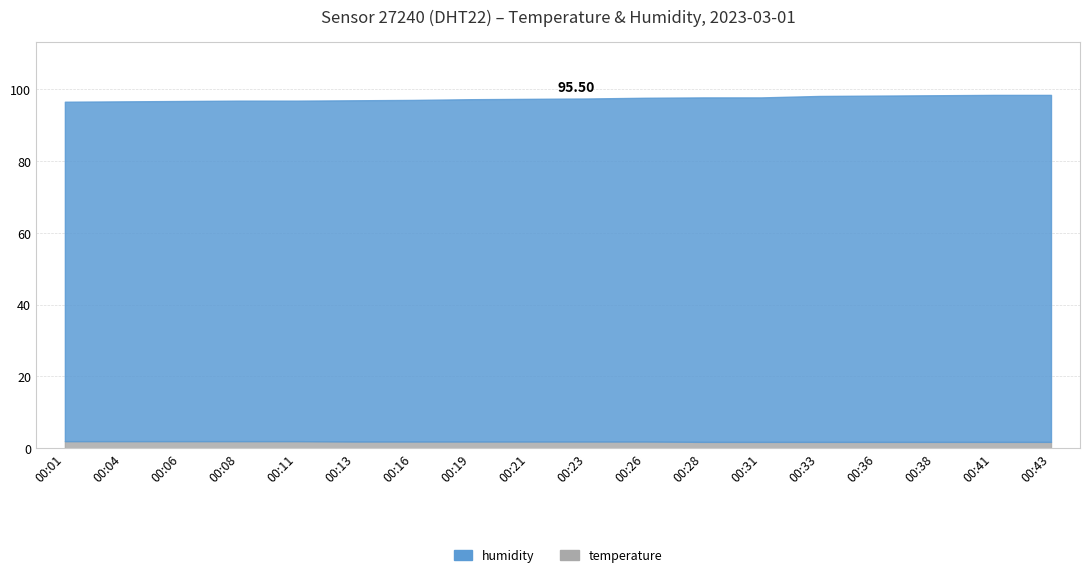

Reading left to right, what are all the values shown in this chart?

temperature: 2.0	2.0	2.0	2.0	2.0	1.9	1.9	1.9	1.9	1.9	1.9	1.8	1.8	1.8	1.8	1.8	1.8	1.8
humidity: 94.5	94.6	94.7	94.8	94.8	95.0	95.1	95.3	95.4	95.5	95.7	95.9	95.9	96.3	96.4	96.5	96.6	96.6